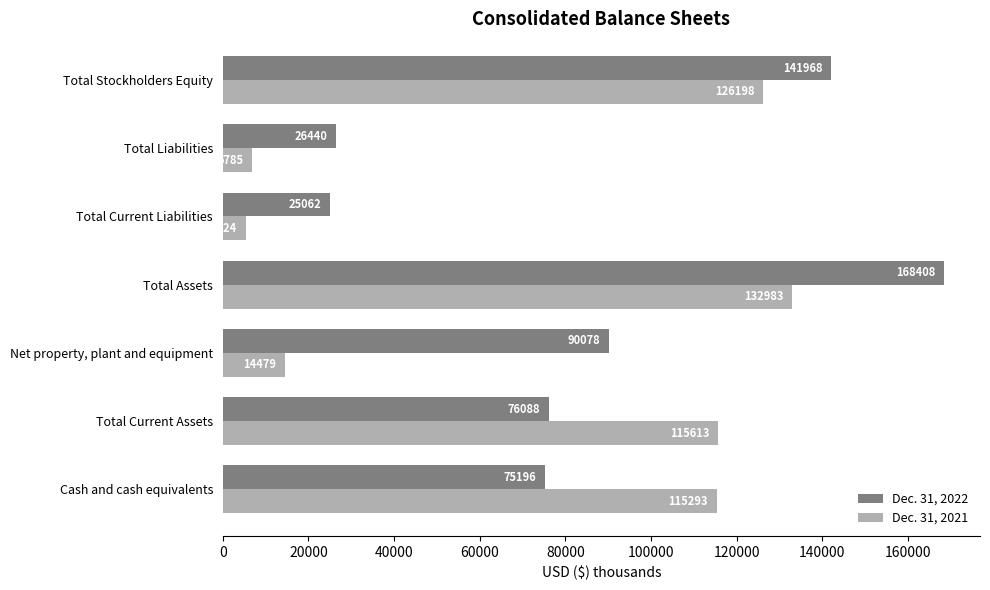

What are all the series names shown in the legend?

Dec. 31, 2022, Dec. 31, 2021